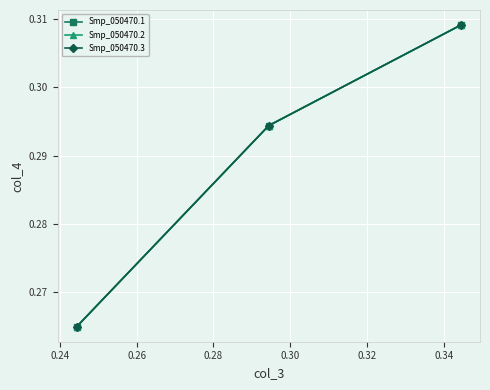

How many Smp_050470.2 values are between 0 and 1?

3